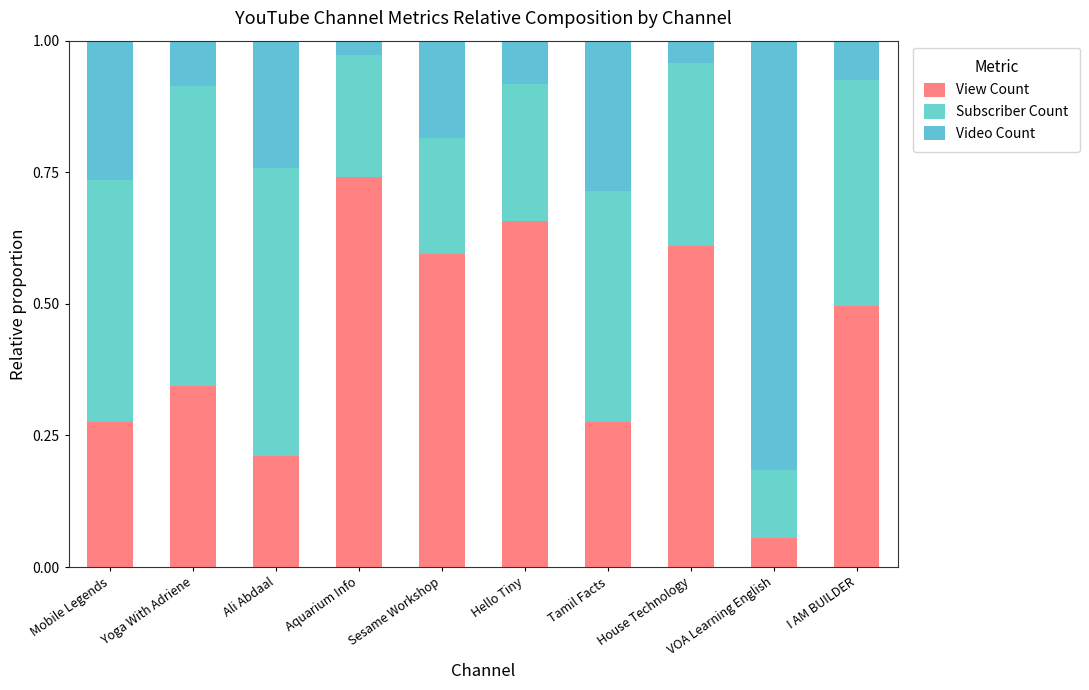

Rank the series by their maximum value, from highest to lowest.

Video Count, View Count, Subscriber Count